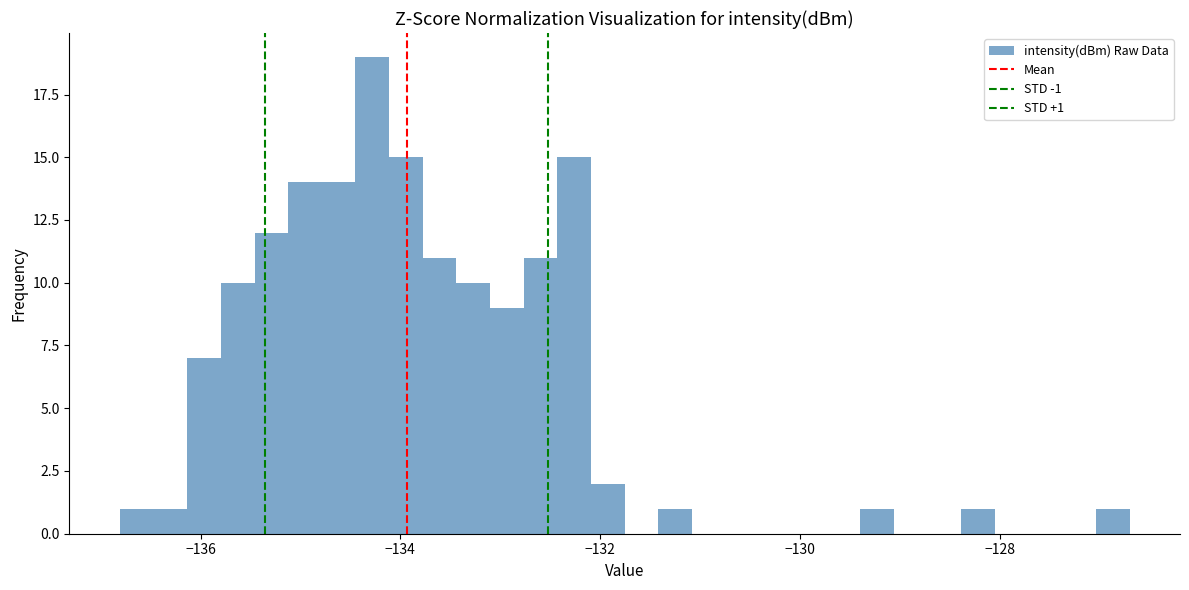

Read against the x-axis, roughly where is the centre of the tallest bar?

-134.2